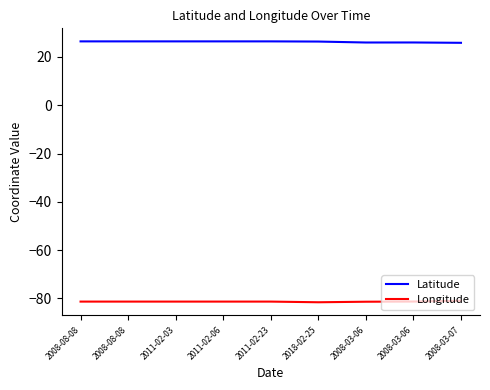

How many lines are shown in the chart?

2